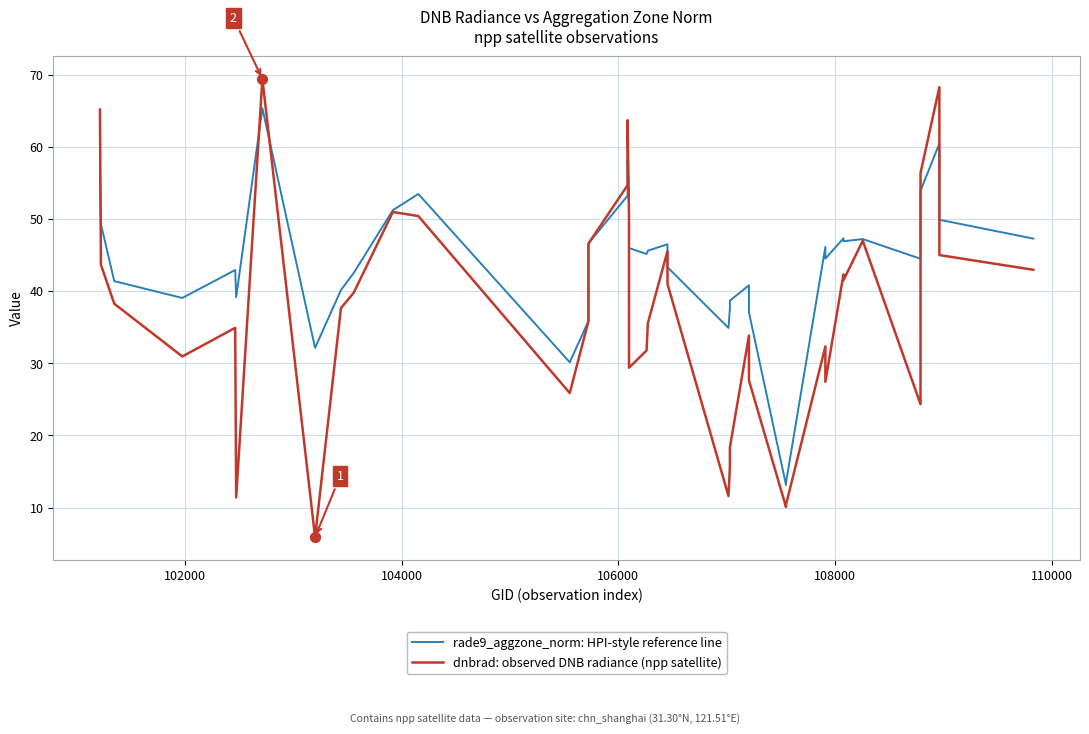

Which series contains the highest Y value?

dnbrad: observed DNB radiance (npp satellite)